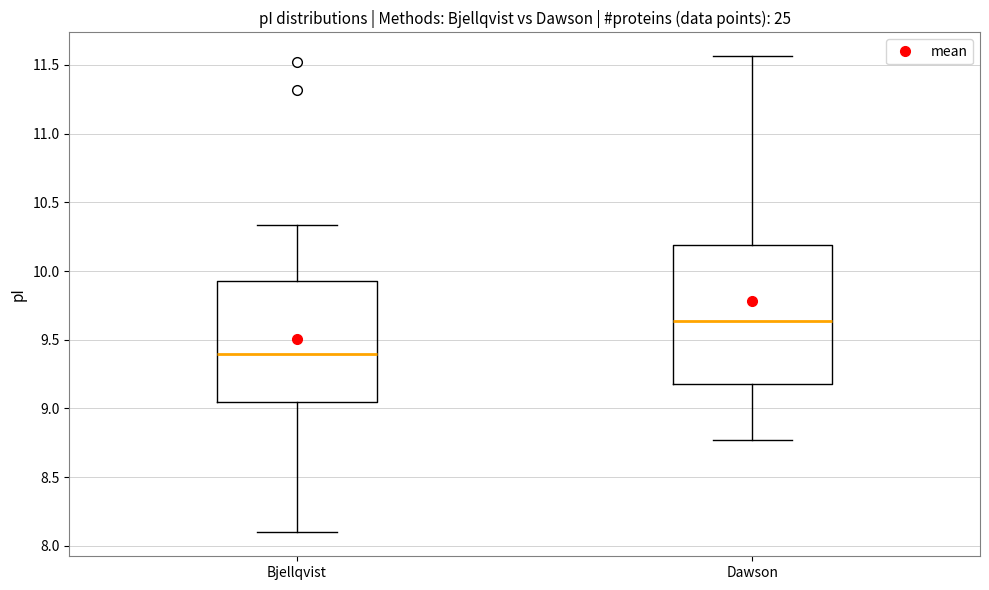

Which box's median line is the highest?

Dawson